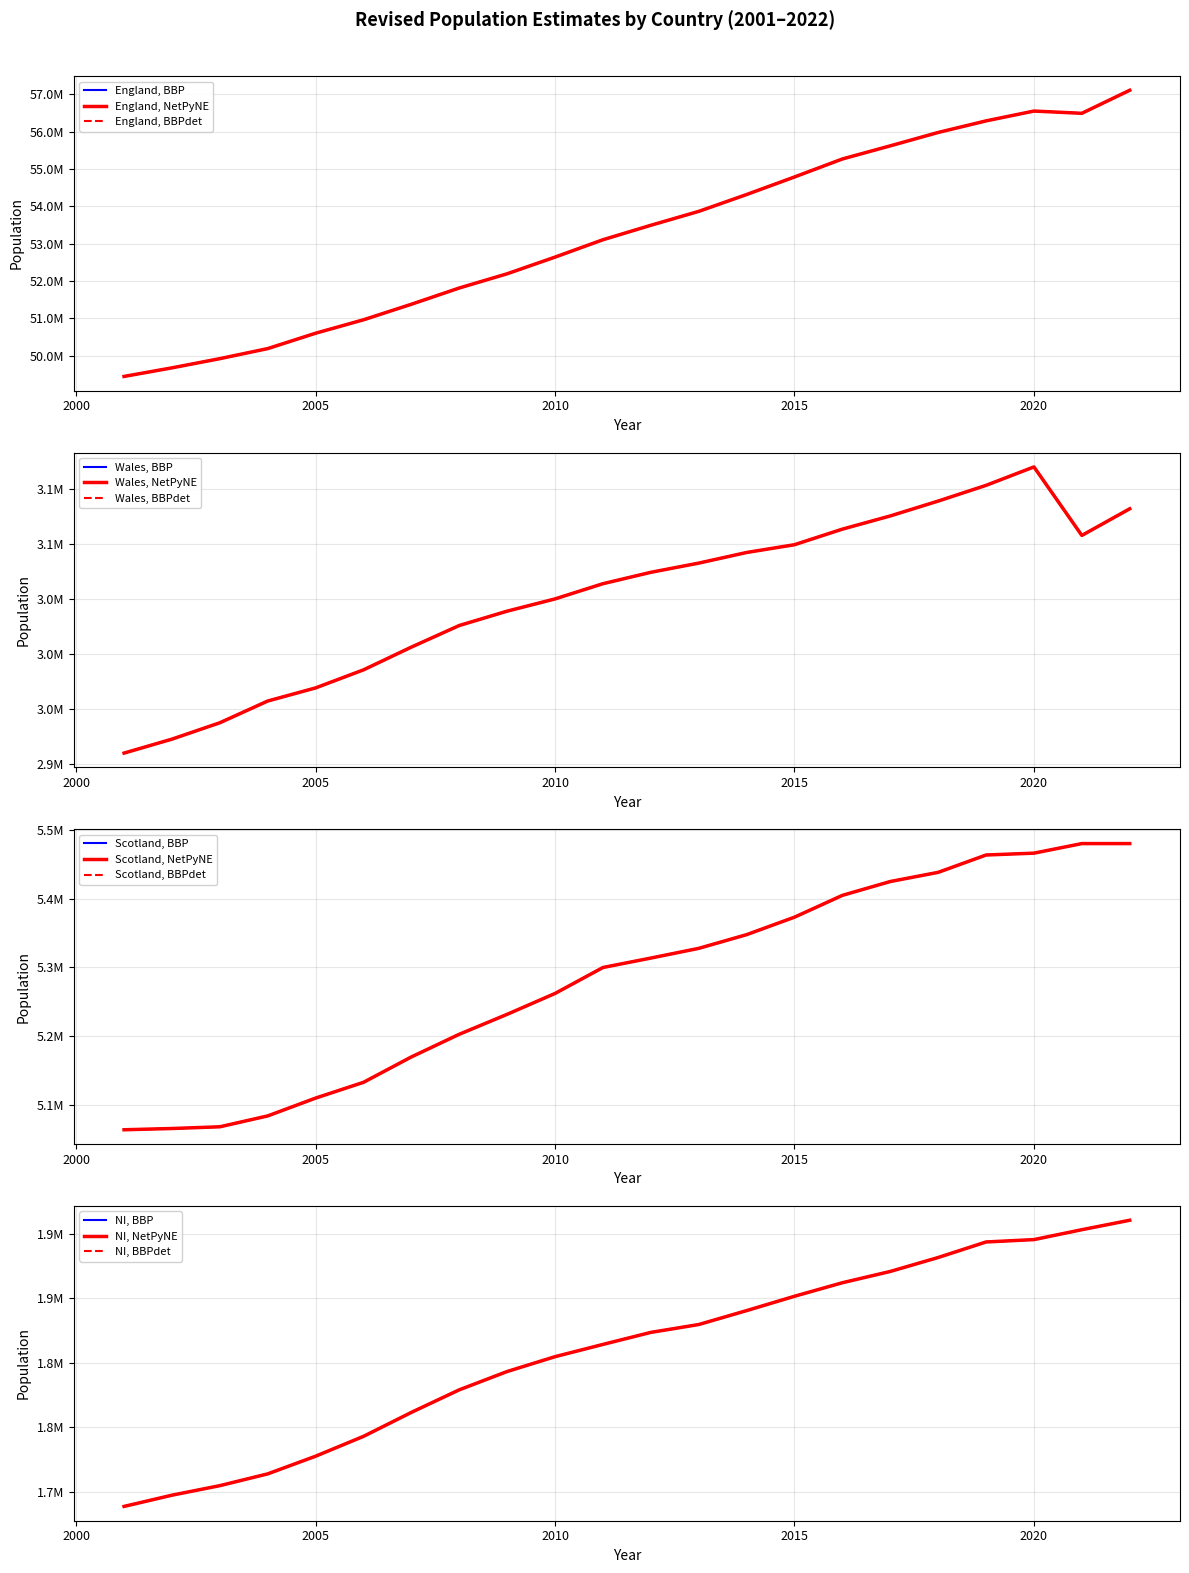

At how many categories does at least one series exceed 32847118?

22